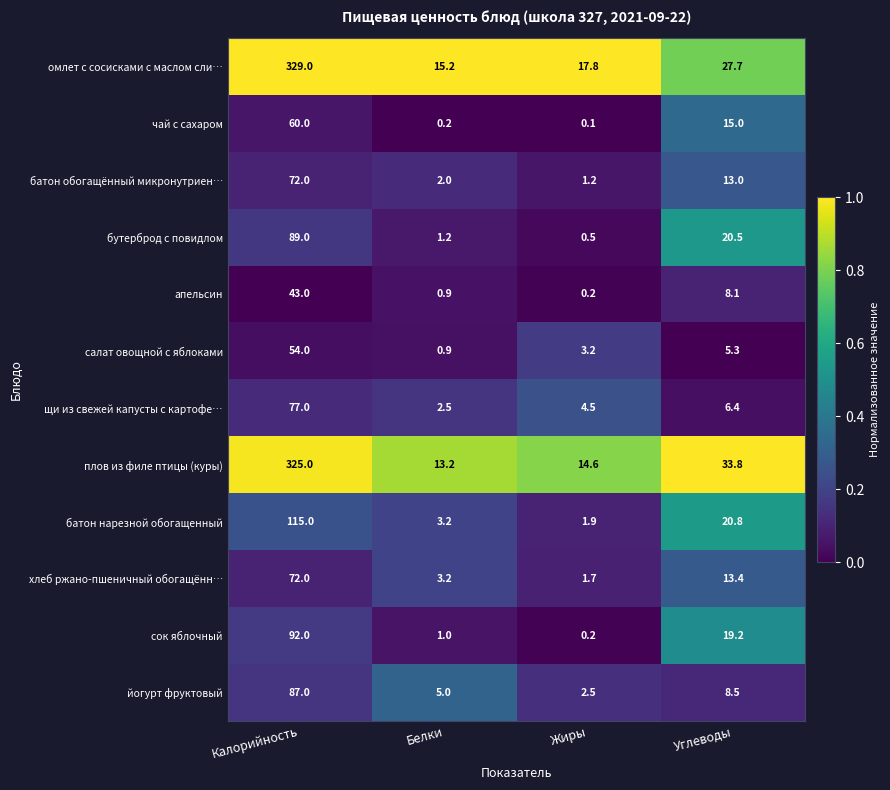

What is the difference between the maximum and minimum values in the бутерброд с повидлом series?

88.5